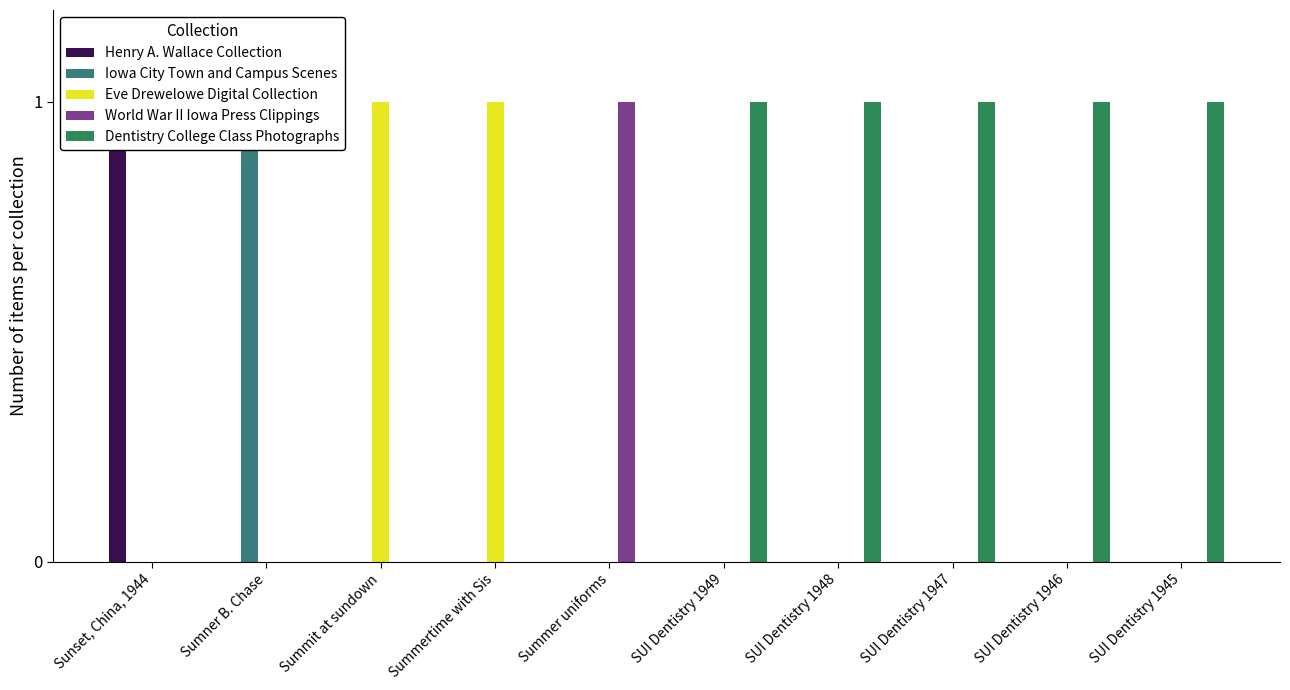

The Dentistry College Class Photographs series shows 0 at Sumner B. Chase. True or false?

False